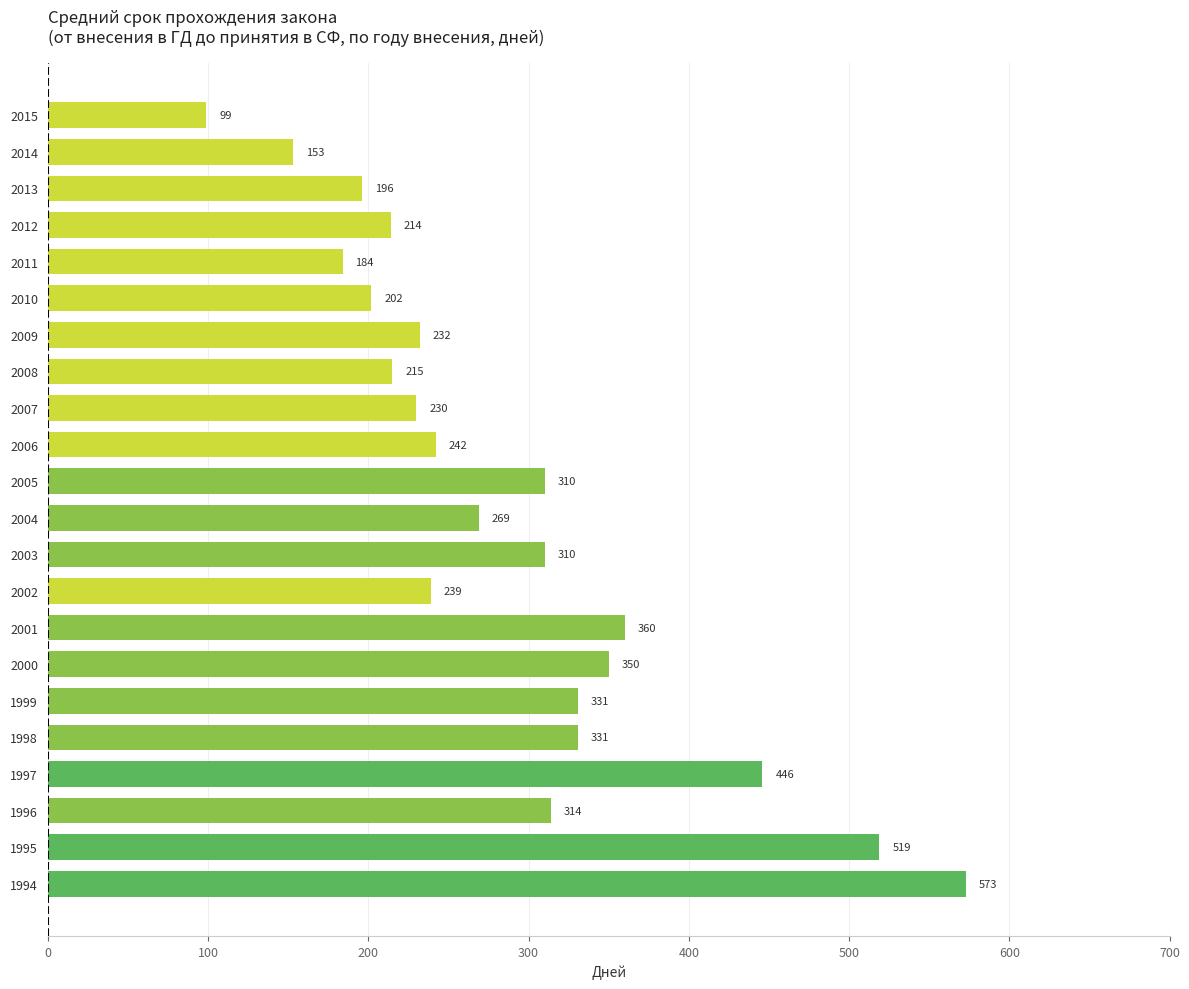

What is the sum of the values at 2005 and 1999?

641